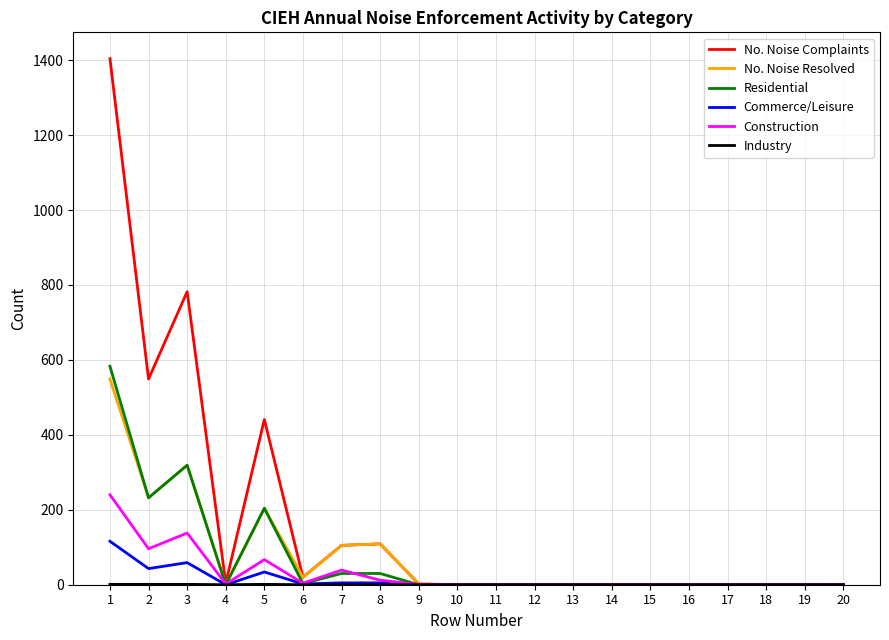

What is the highest value of the No. Noise Resolved series?

549